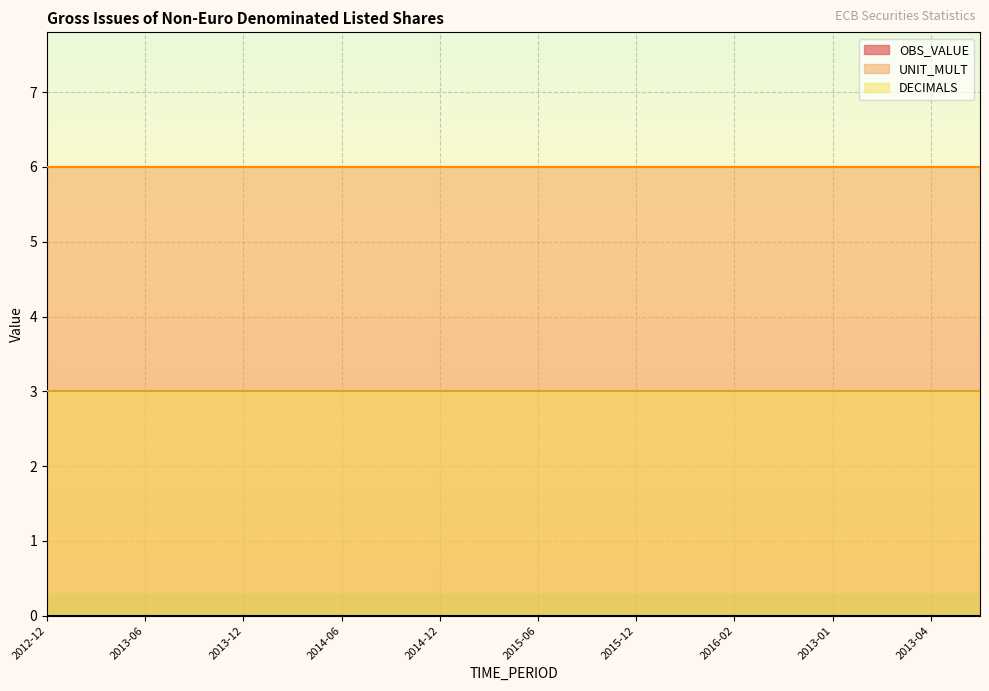

Which series has the widest spread of values?

OBS_VALUE